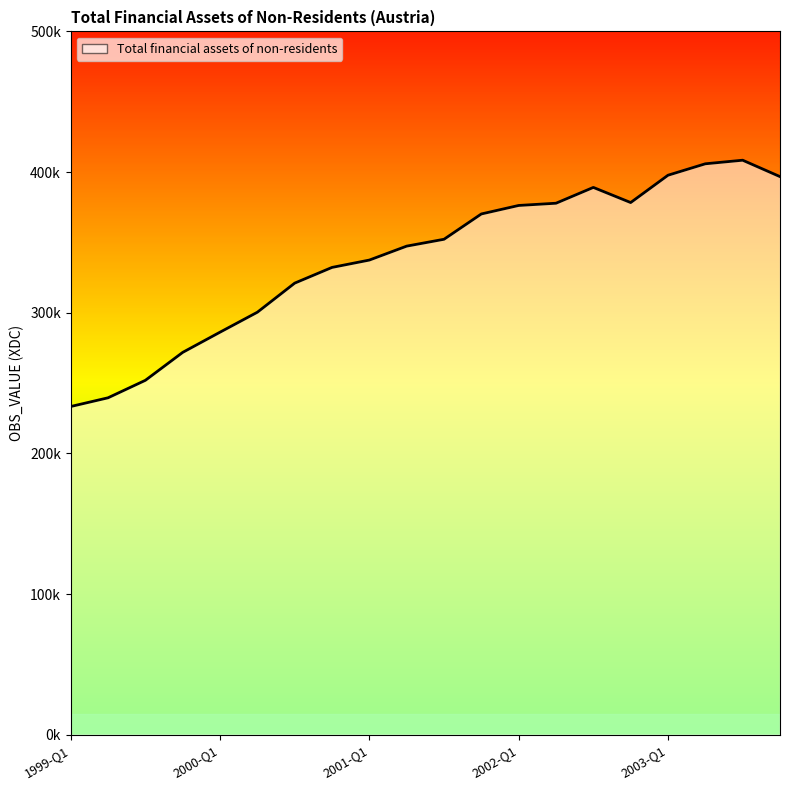

Does the chart have visible grid lines?

No